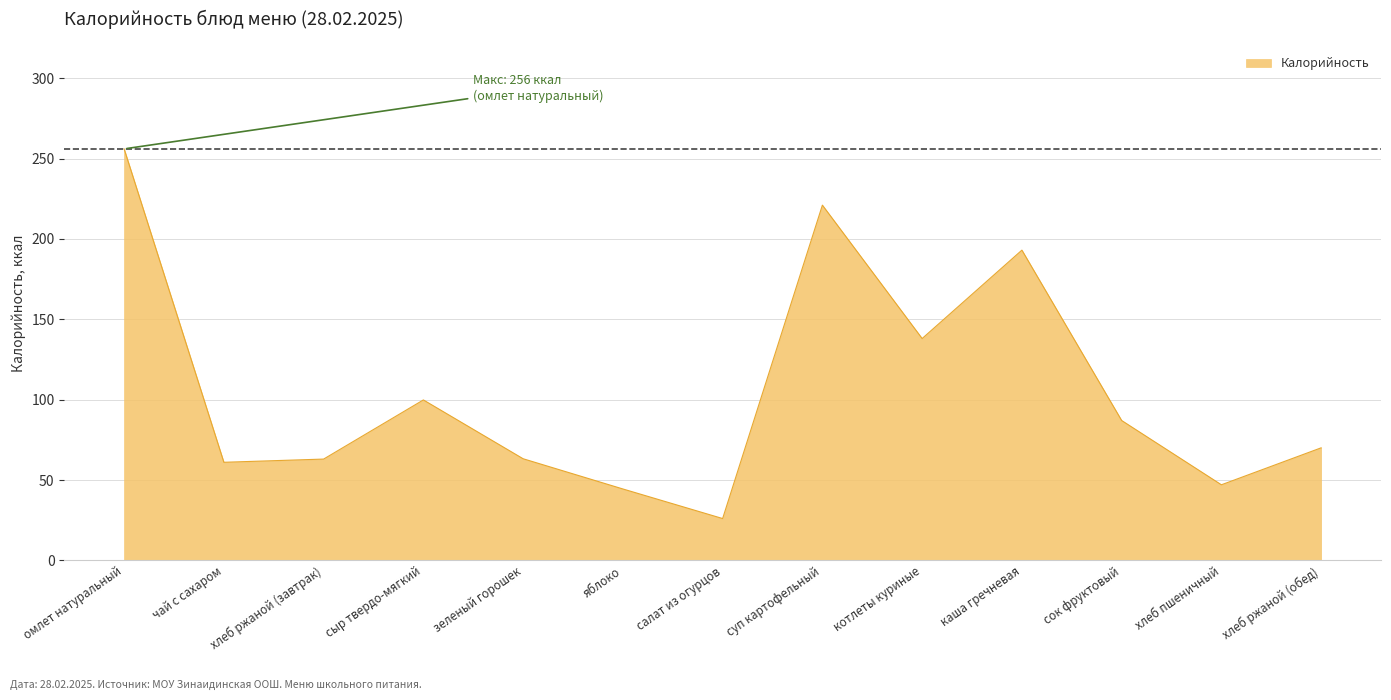

Approximately how many times larger is the value at салат из огурцов compared to котлеты куриные?

0.2